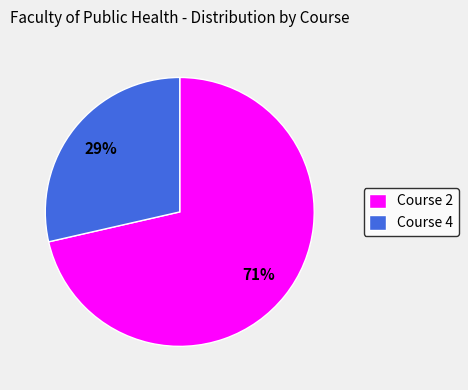

How many slices are in this pie chart?

2